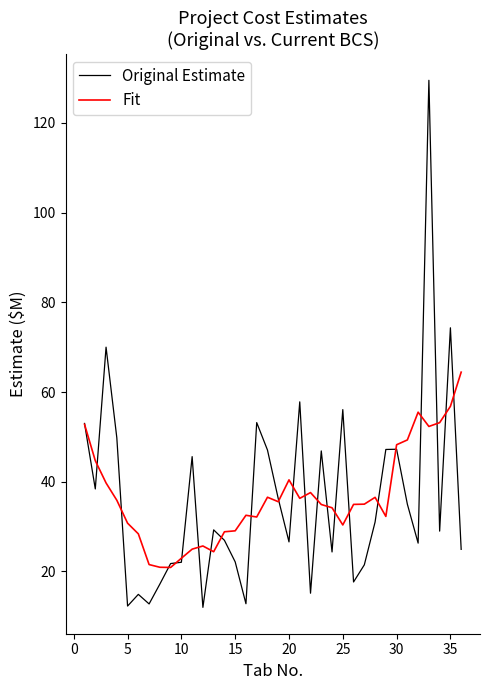

Which series ends up on top after the final intersection of Original Estimate and Fit?

Fit